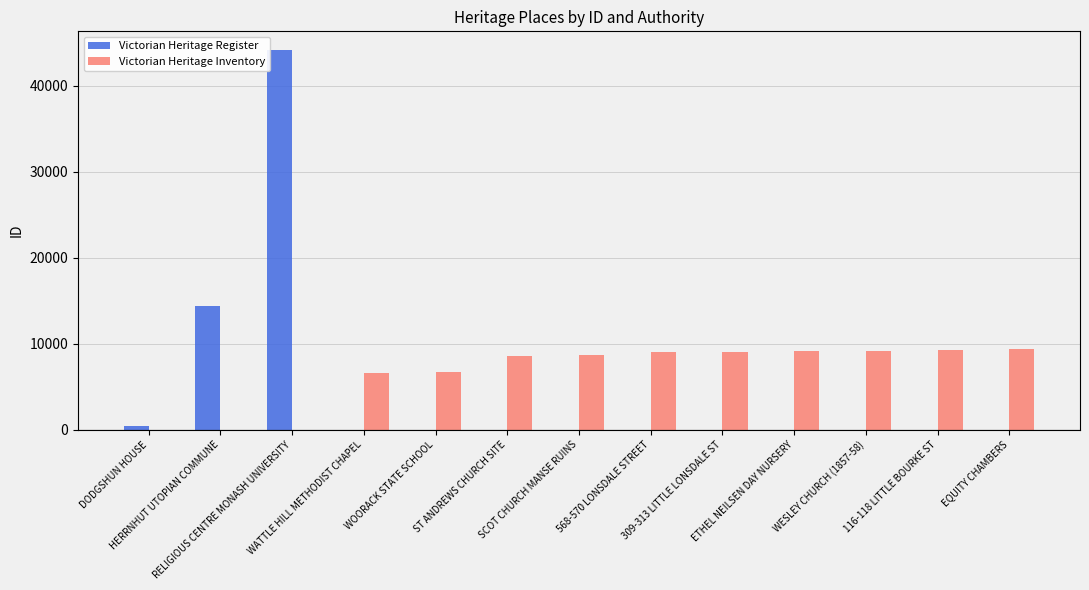

Count the number of categories in the chart.

13